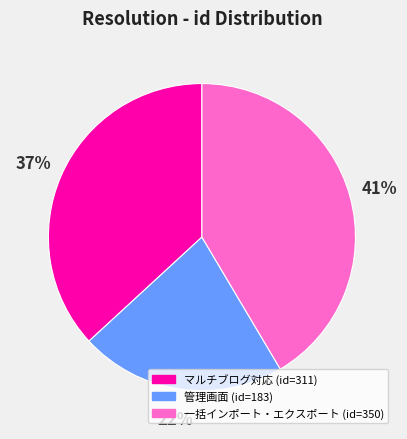

Does any single category account for the majority?

No